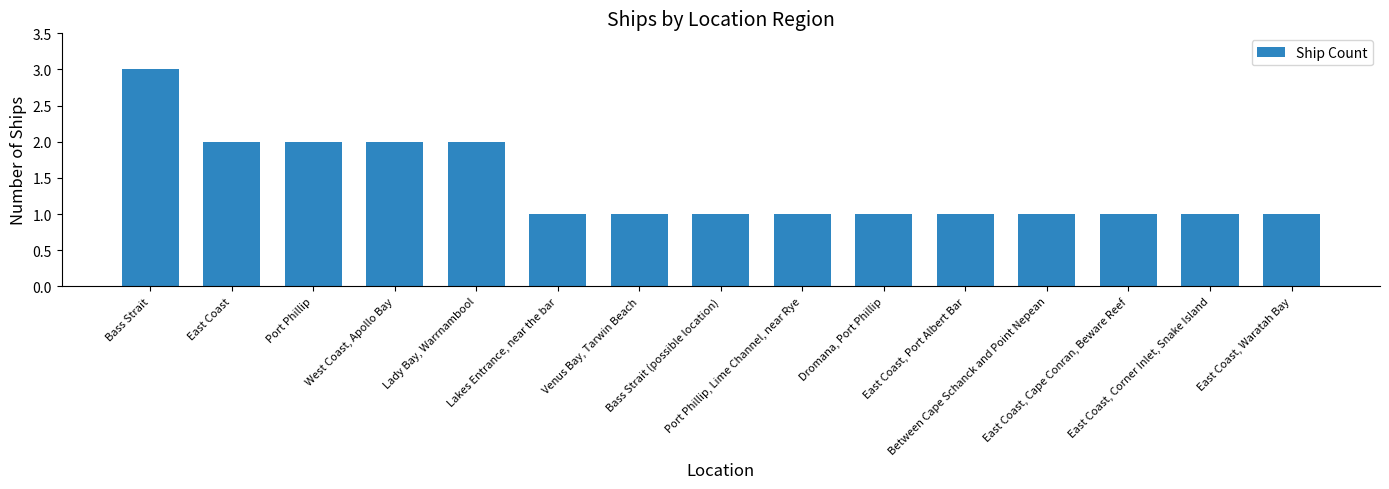

What is the minimum value shown in the chart?

1